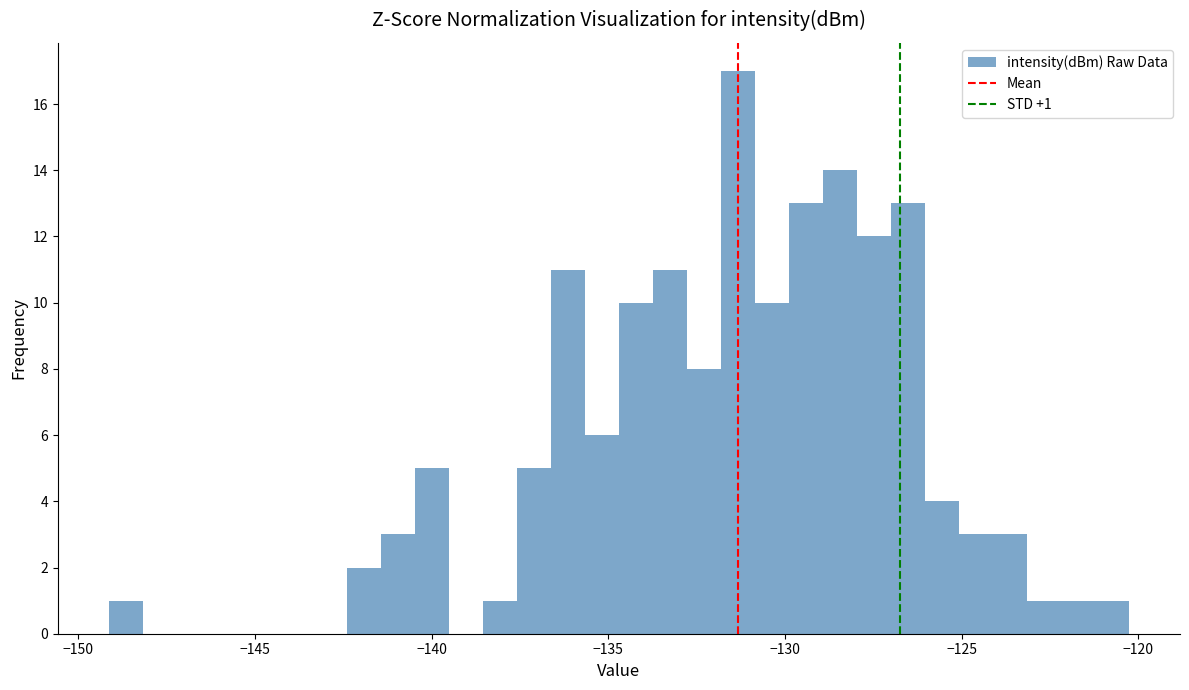

Around what value on the x-axis is the tallest bar? Give the approximate position of its centre, as read against the axis.

-131.5